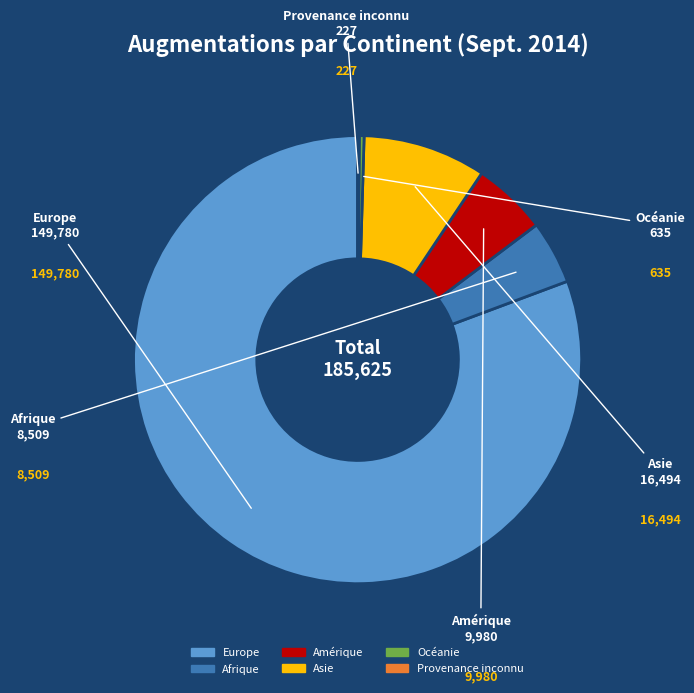

Is it true that Amérique is 5% of the pie?

True